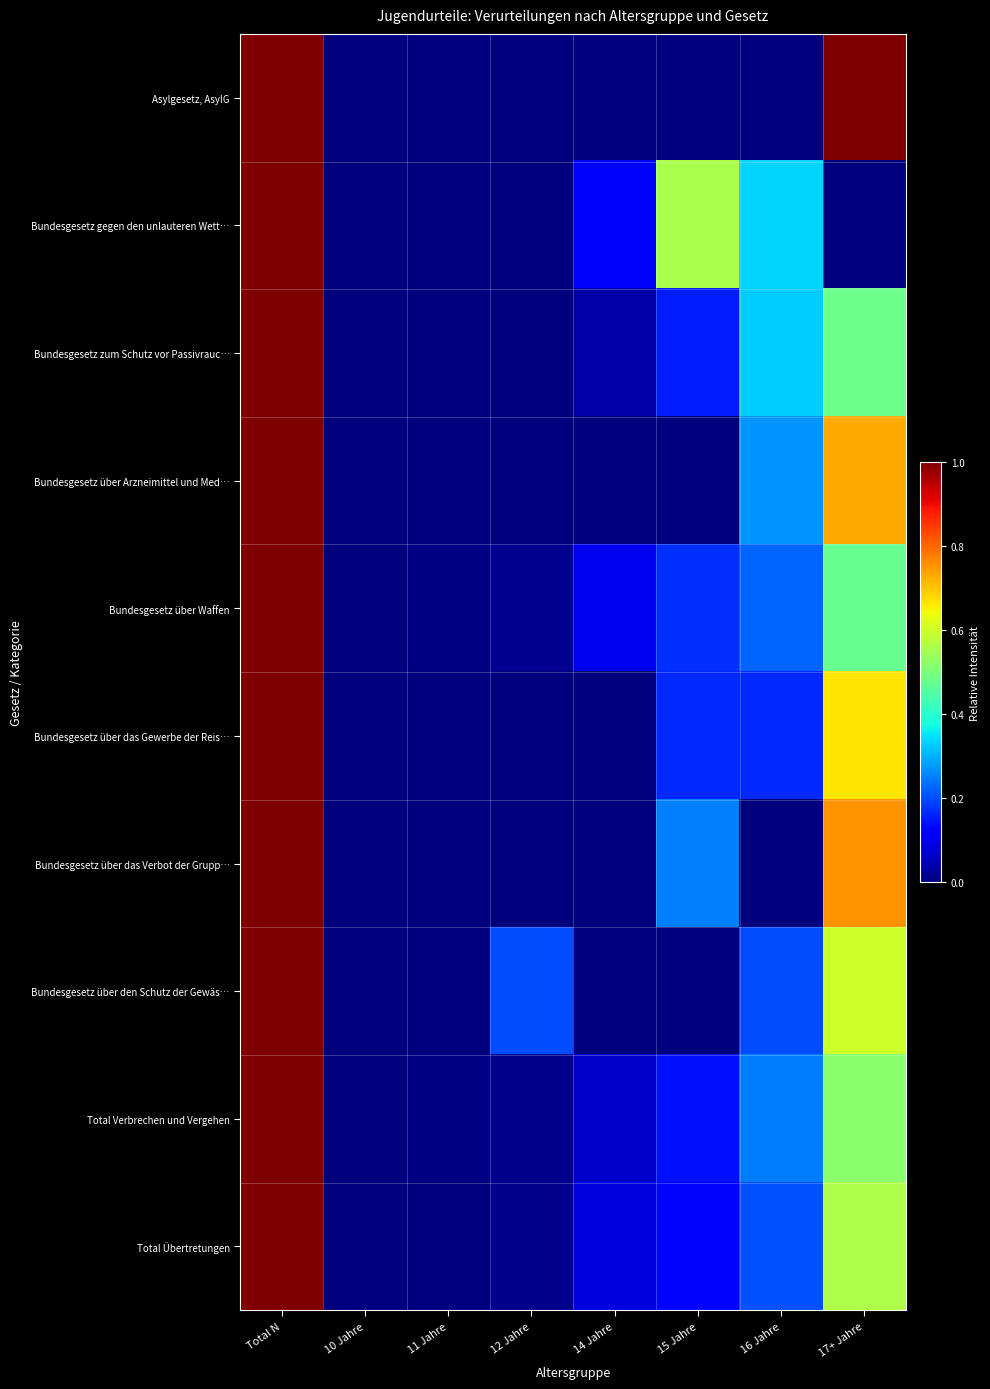

Reading left to right, extract all data points from this chart.

Asylgesetz, AsylG: Total N=1.0	10 Jahre=0.0	11 Jahre=0.0	12 Jahre=0.0	14 Jahre=0.0	15 Jahre=0.0	16 Jahre=0.0	17+ Jahre=1.0
Bundesgesetz gegen den unlauteren Wett…: Total N=1.0	10 Jahre=0.0	11 Jahre=0.0	12 Jahre=0.0	14 Jahre=0.1	15 Jahre=0.6	16 Jahre=0.3	17+ Jahre=0.0
Bundesgesetz zum Schutz vor Passivrauc…: Total N=1.0	10 Jahre=0.0	11 Jahre=0.0	12 Jahre=0.0	14 Jahre=0.0	15 Jahre=0.2	16 Jahre=0.3	17+ Jahre=0.5
Bundesgesetz über Arzneimittel und Med…: Total N=1.0	10 Jahre=0.0	11 Jahre=0.0	12 Jahre=0.0	14 Jahre=0.0	15 Jahre=0.0	16 Jahre=0.3	17+ Jahre=0.7
Bundesgesetz über Waffen: Total N=1.0	10 Jahre=0.0	11 Jahre=0.0	12 Jahre=0.0	14 Jahre=0.1	15 Jahre=0.2	16 Jahre=0.2	17+ Jahre=0.5
Bundesgesetz über das Gewerbe der Reis…: Total N=1.0	10 Jahre=0.0	11 Jahre=0.0	12 Jahre=0.0	14 Jahre=0.0	15 Jahre=0.2	16 Jahre=0.2	17+ Jahre=0.7
Bundesgesetz über das Verbot der Grupp…: Total N=1.0	10 Jahre=0.0	11 Jahre=0.0	12 Jahre=0.0	14 Jahre=0.0	15 Jahre=0.2	16 Jahre=0.0	17+ Jahre=0.8
Bundesgesetz über den Schutz der Gewäs…: Total N=1.0	10 Jahre=0.0	11 Jahre=0.0	12 Jahre=0.2	14 Jahre=0.0	15 Jahre=0.0	16 Jahre=0.2	17+ Jahre=0.6
Total Verbrechen und Vergehen: Total N=1.0	10 Jahre=0.0	11 Jahre=0.0	12 Jahre=0.0	14 Jahre=0.1	15 Jahre=0.1	16 Jahre=0.2	17+ Jahre=0.5
Total Übertretungen: Total N=1.0	10 Jahre=0.0	11 Jahre=0.0	12 Jahre=0.0	14 Jahre=0.1	15 Jahre=0.1	16 Jahre=0.2	17+ Jahre=0.6